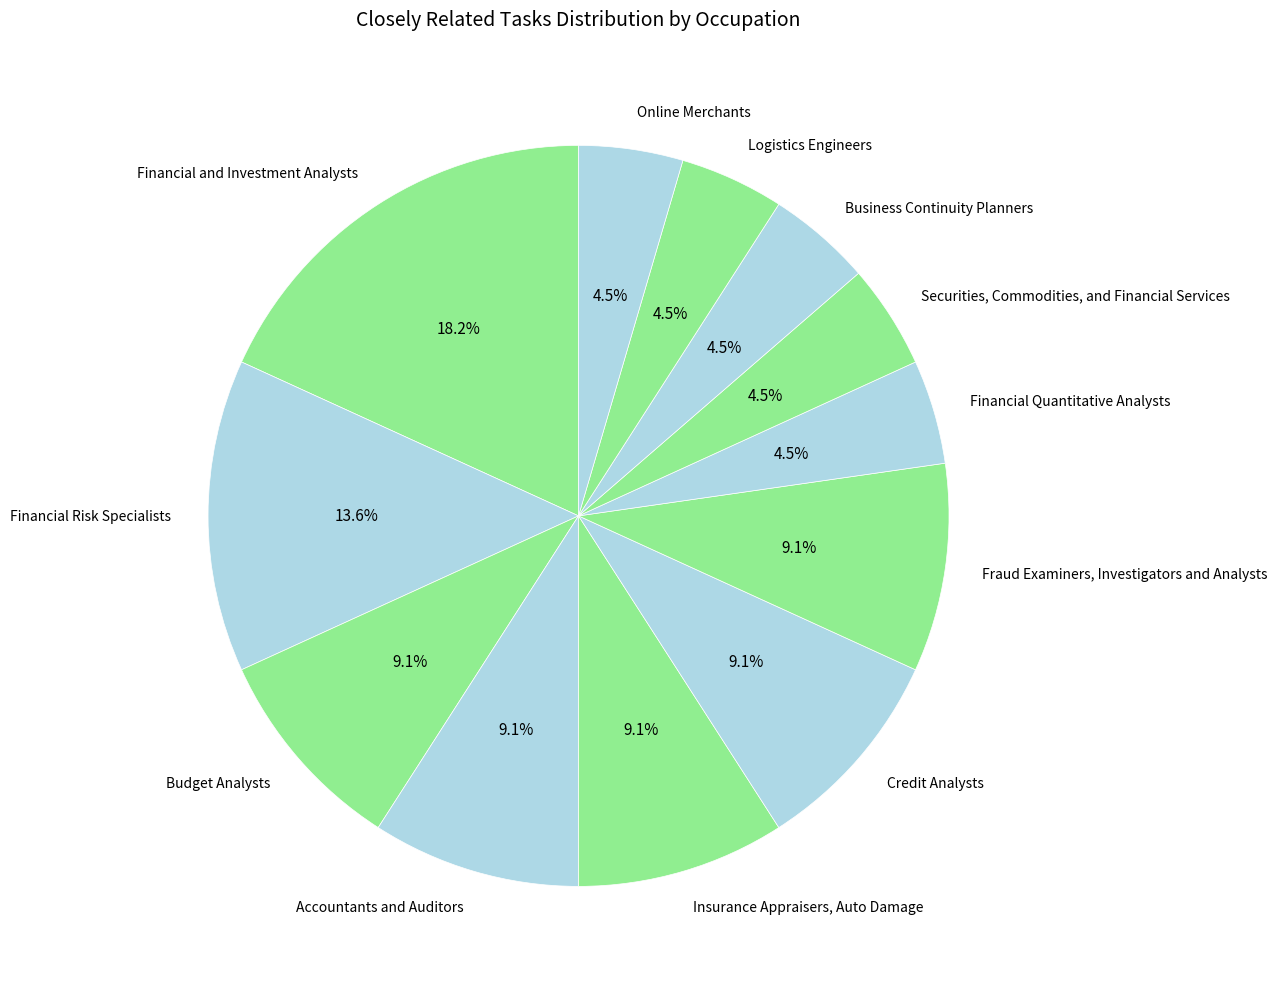

Count the number of slices in the pie.

12